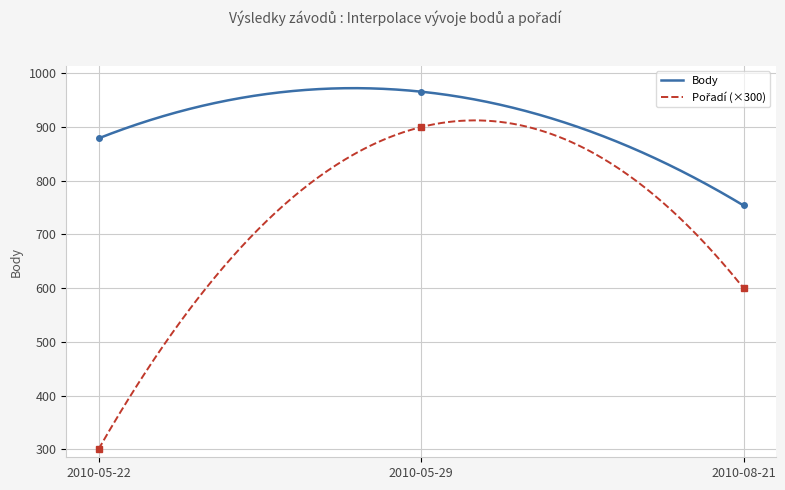

Reading left to right, list all the values displayed in this chart.

Body: 2010-05-22=879	2010-05-29=966	2010-08-21=754
Pořadí: 2010-05-22=300	2010-05-29=900	2010-08-21=600